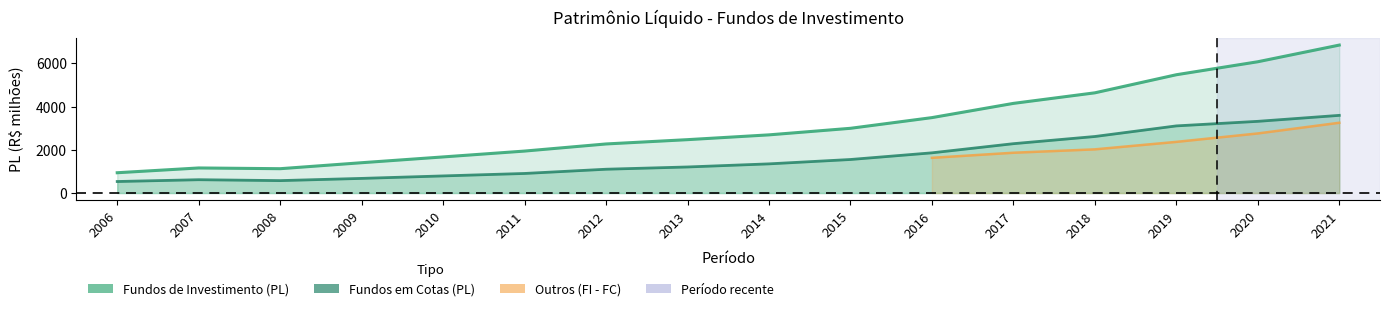

True or false: Fundos de Investimento (PL) has more than 2 interior local peaks.

False